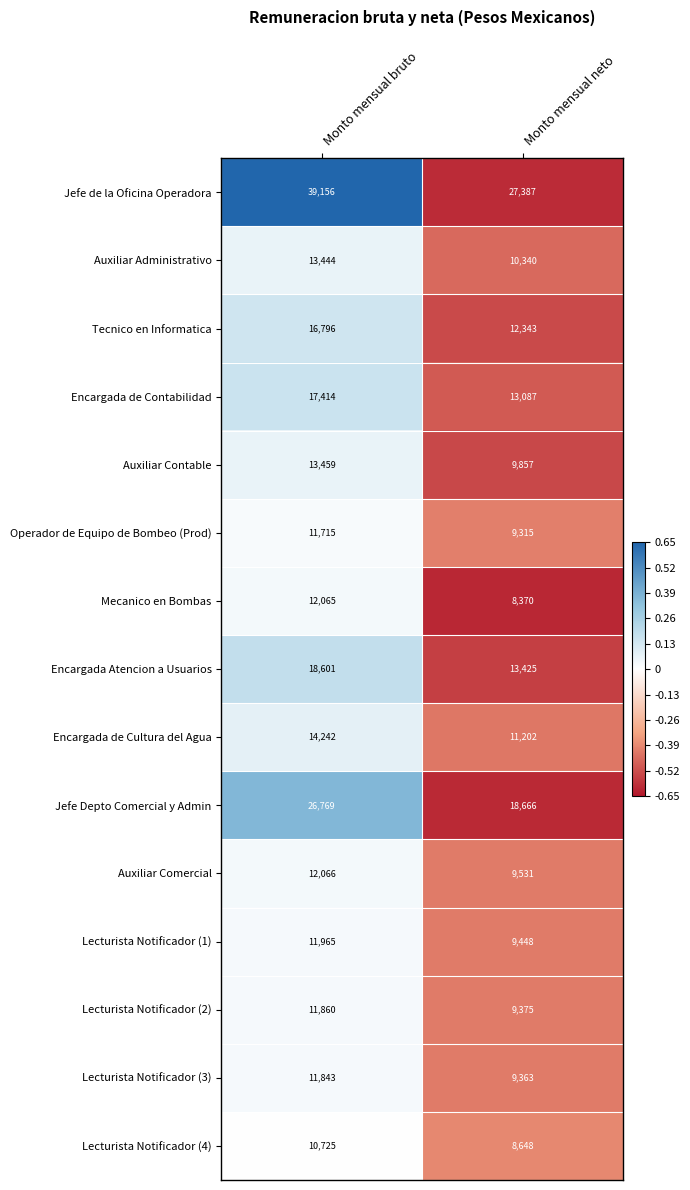

How many distinct data groups are displayed?

15